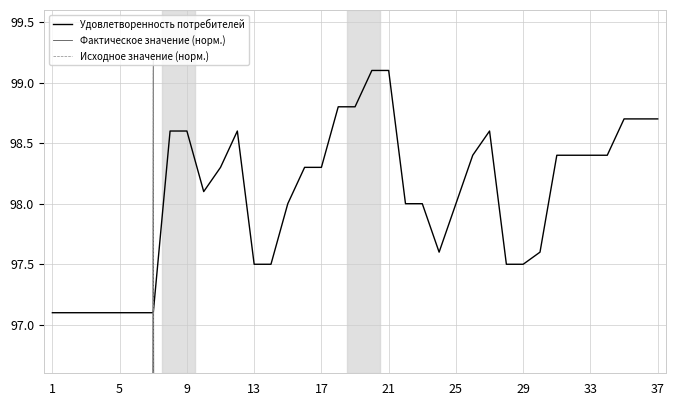

The value of Исходное значение (норм.) at 9 is 0.0. True or false?

False